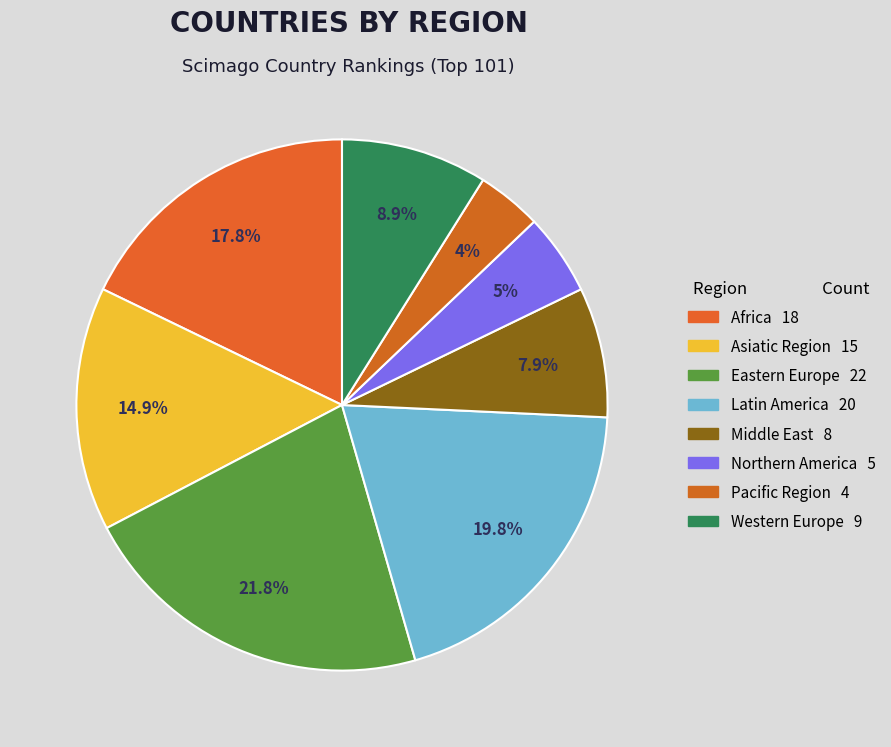

To the nearest percent, what portion does Asiatic Region represent?

15%